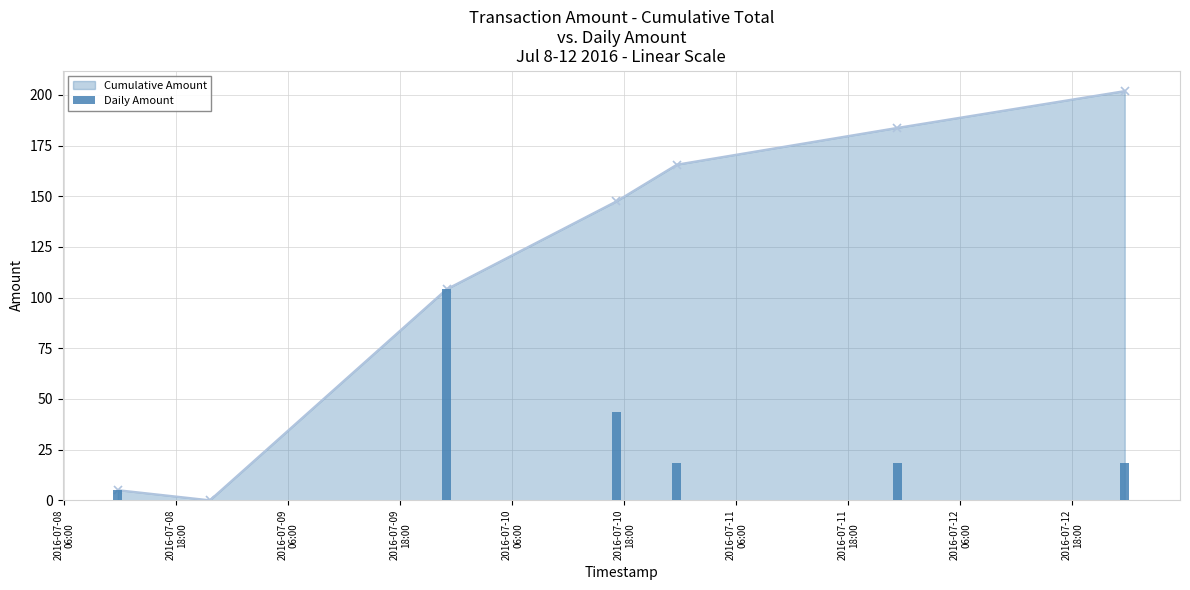

What is the ratio of the value at 2016-07-08
06:00 to the value at 2016-07-09
18:00?

0.1